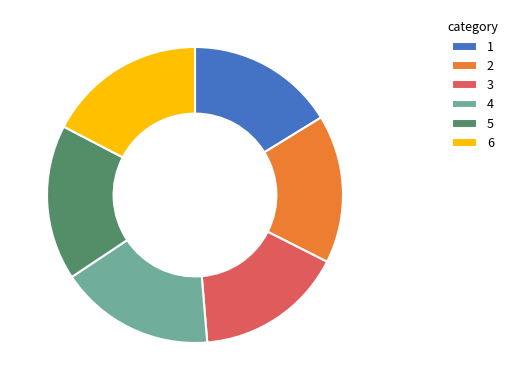

Is the sum of 5 and 6 greater than half?

No